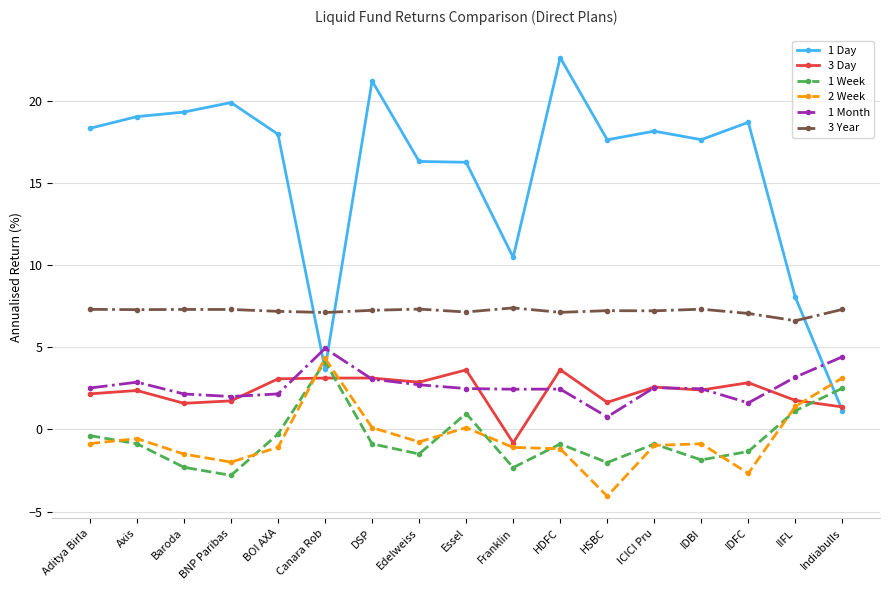

Read the 1 Week value at Edelweiss.

-1.5